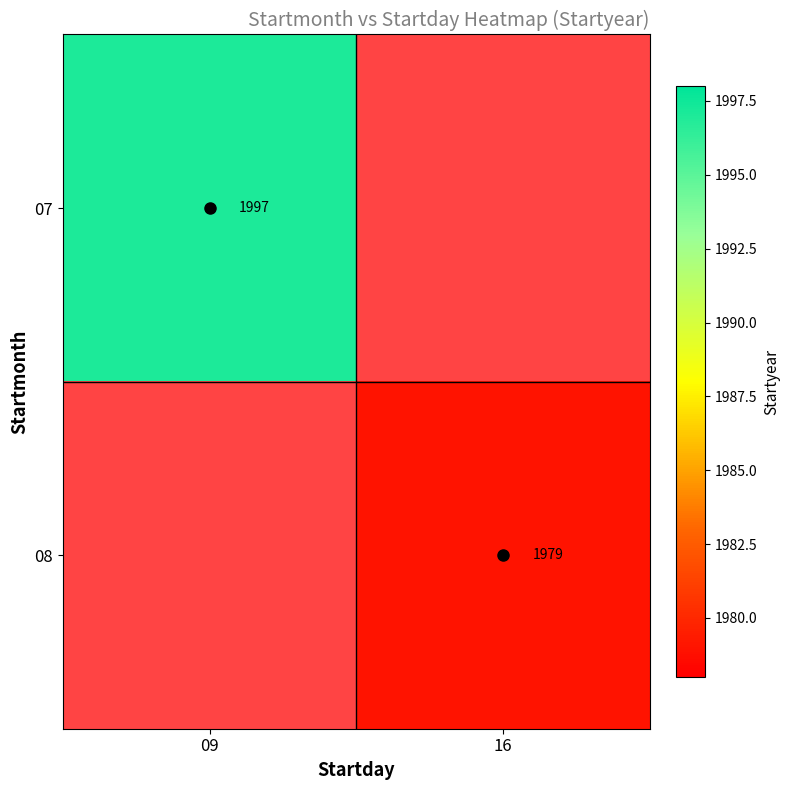

How many series are shown in this chart?

2